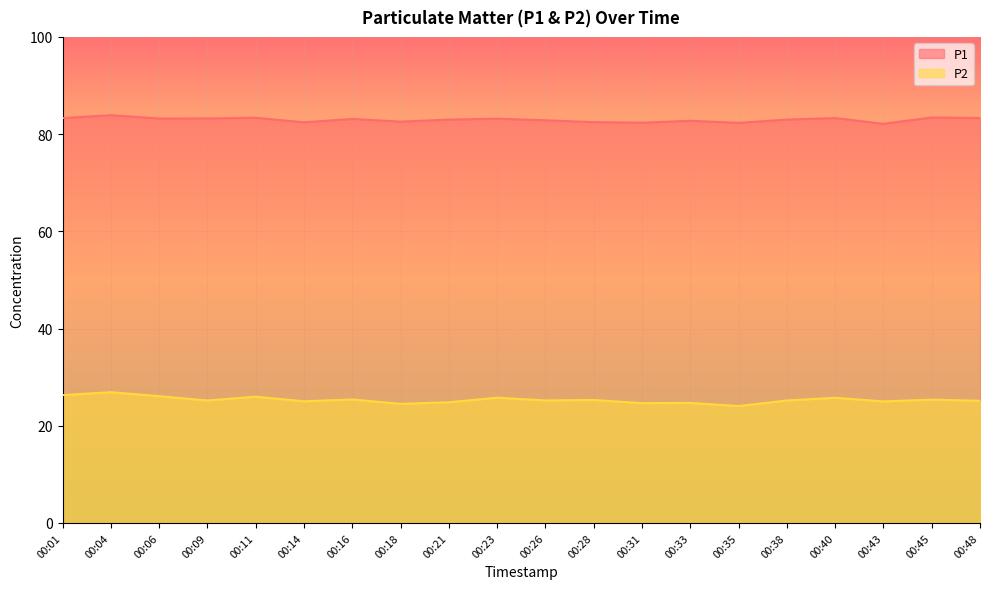

Is it true that P2 equals 25.3 at 00:28?

True